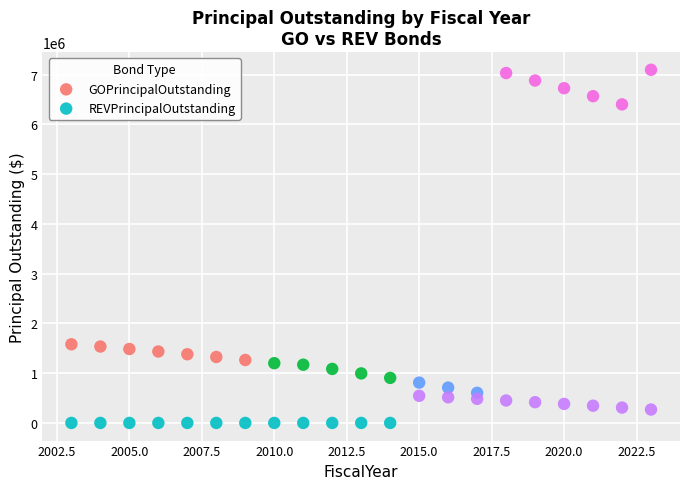

What are all the series names shown in the legend?

GOPrincipalOutstanding, REVPrincipalOutstanding